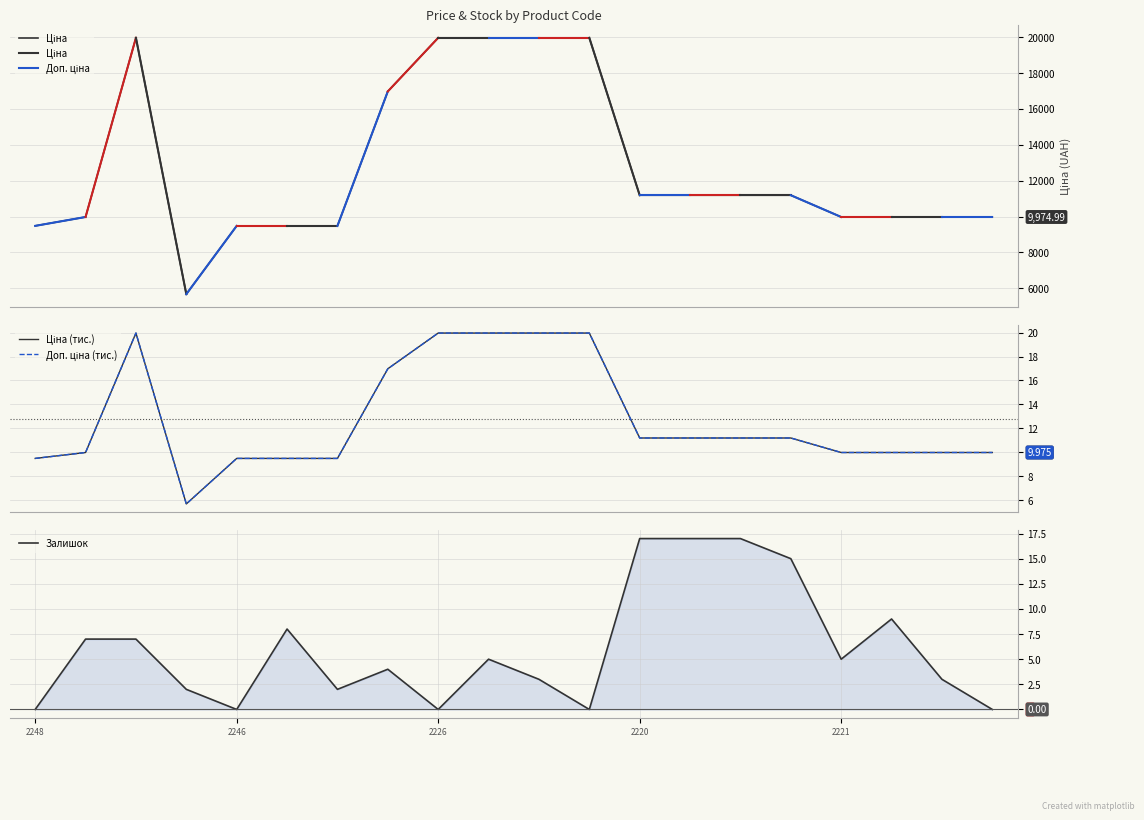

What position from the left is 6?

7